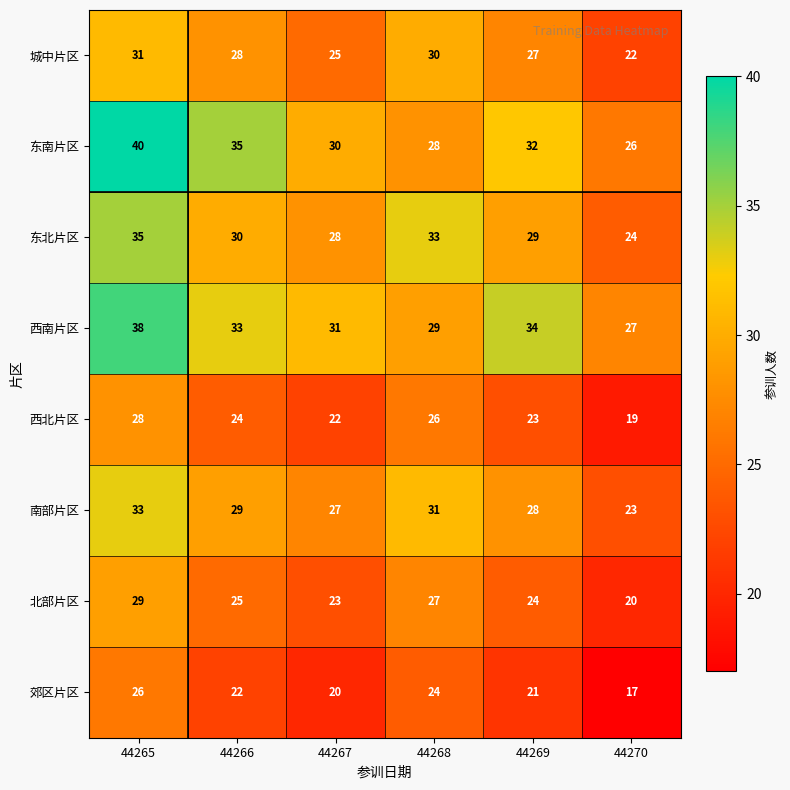

Which label corresponds to the smallest value in the chart?

44270